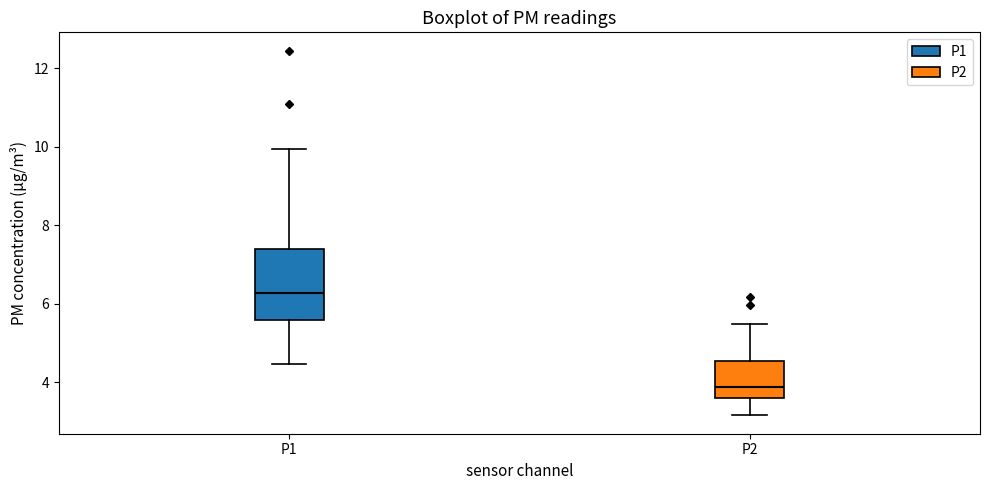

Reading left to right, read every box against the y-axis: the position of its median line, the range the box covers, and the ends of its whiskers. The values are not printed on the chart, so give them approximately, as read against the axis.

P1: median 6.2, box 5.6 to 7.4, whiskers 4.4 to 10.0
P2: median 3.8, box 3.6 to 4.6, whiskers 3.2 to 5.4